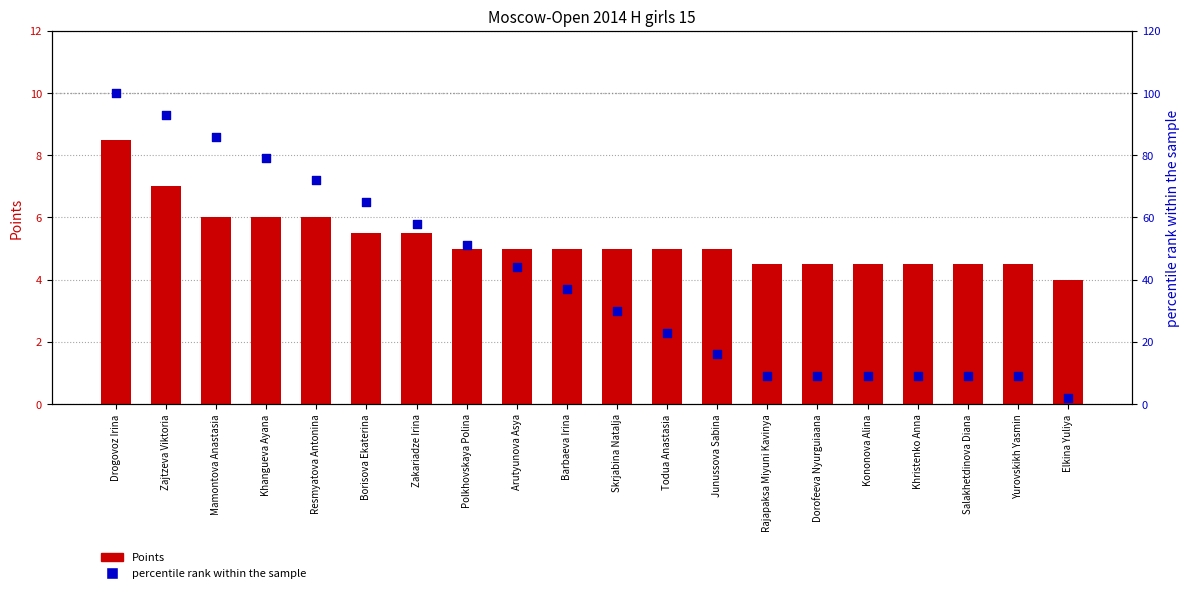

At how many categories does at least one series exceed 66?

5